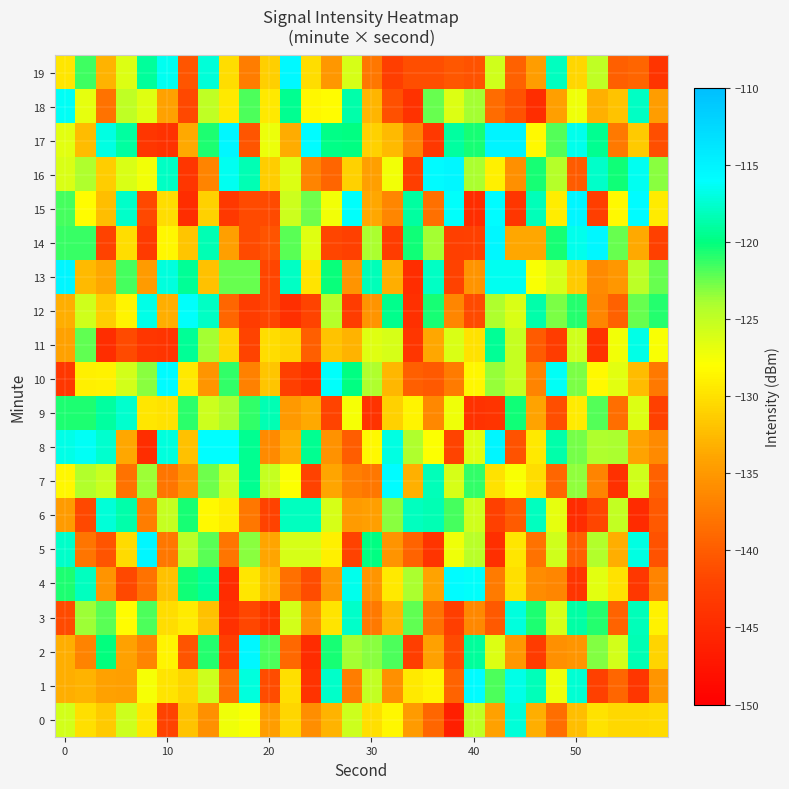

Rank the series by their maximum value, from lowest to highest.

9, 6, 0, 3, 11, 18, 12, 1, 4, 7, 10, 19, 5, 16, 14, 2, 8, 13, 15, 17